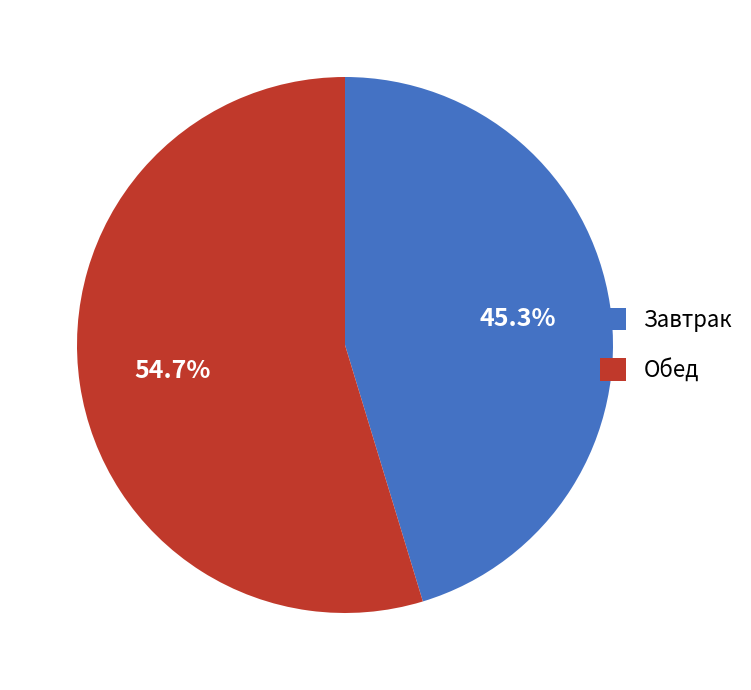

Which category has the biggest portion of the pie?

Обед